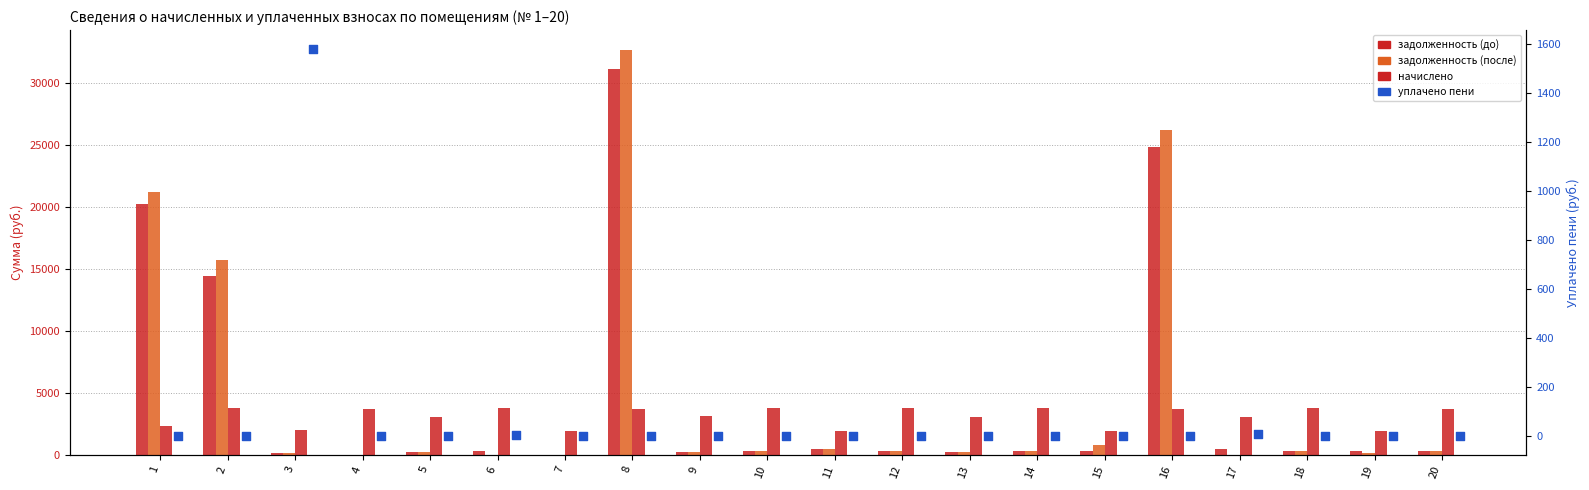

What are all the series names shown in the legend?

задолженность (до), задолженность (после), начислено, уплачено пени